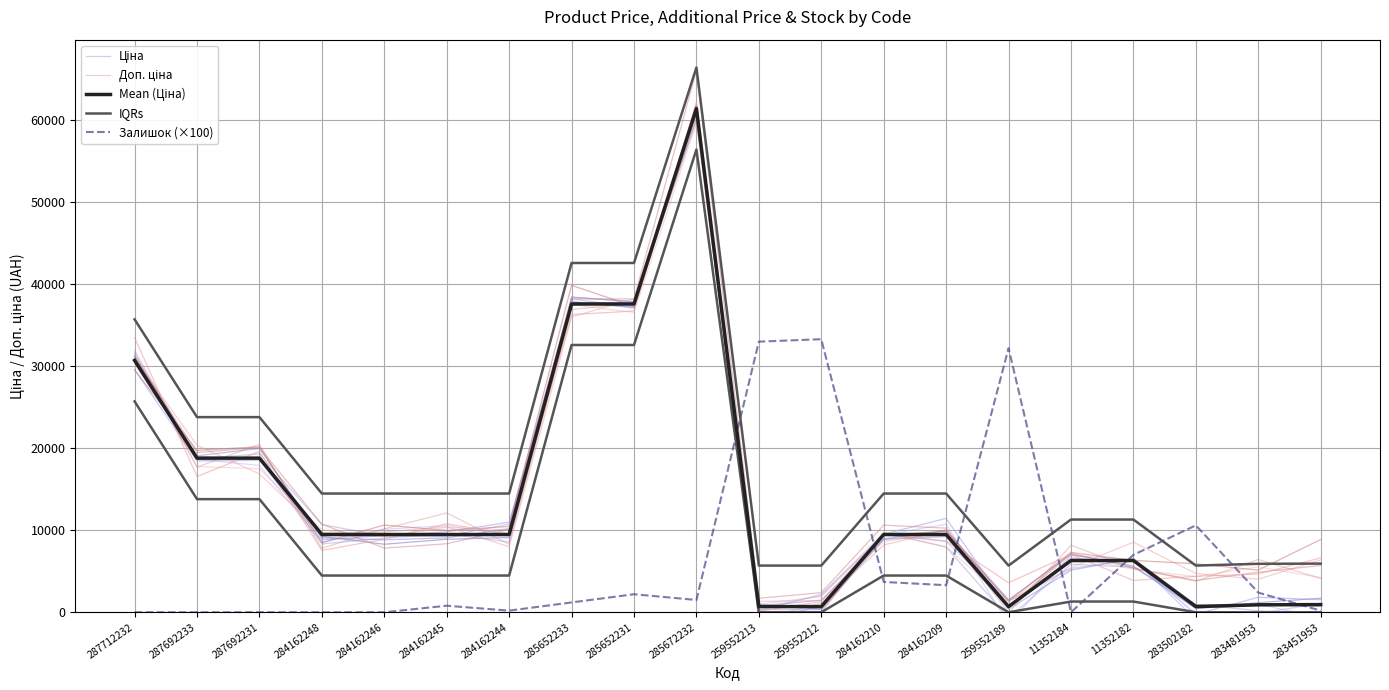

Rank the series at 284162245 from lowest to highest value.

Залишок (×100), Ціна, Mean (Ціна), Доп. ціна, IQRs